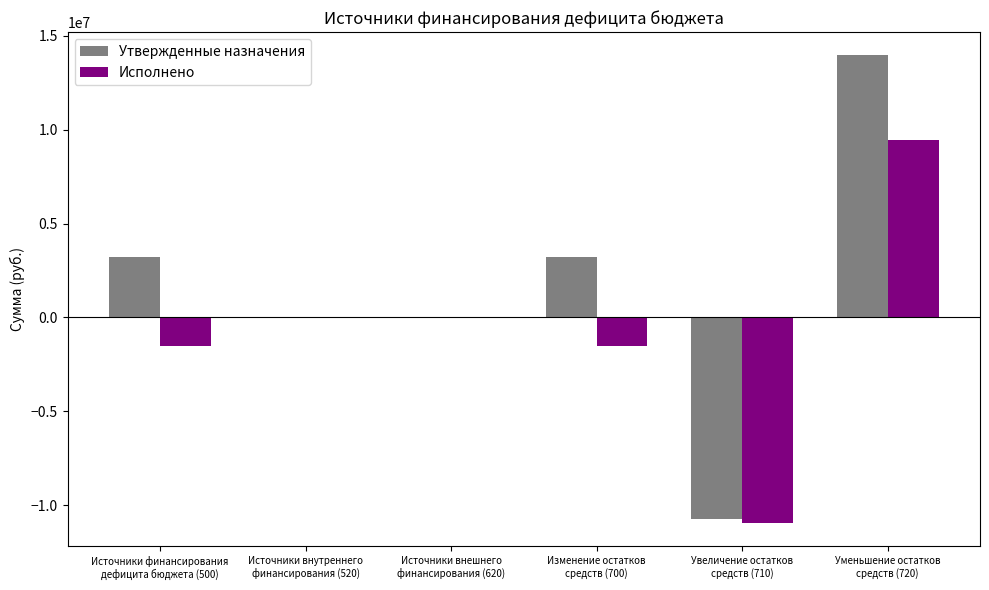

What is the sum of all Исполнено values?

-4545635.9